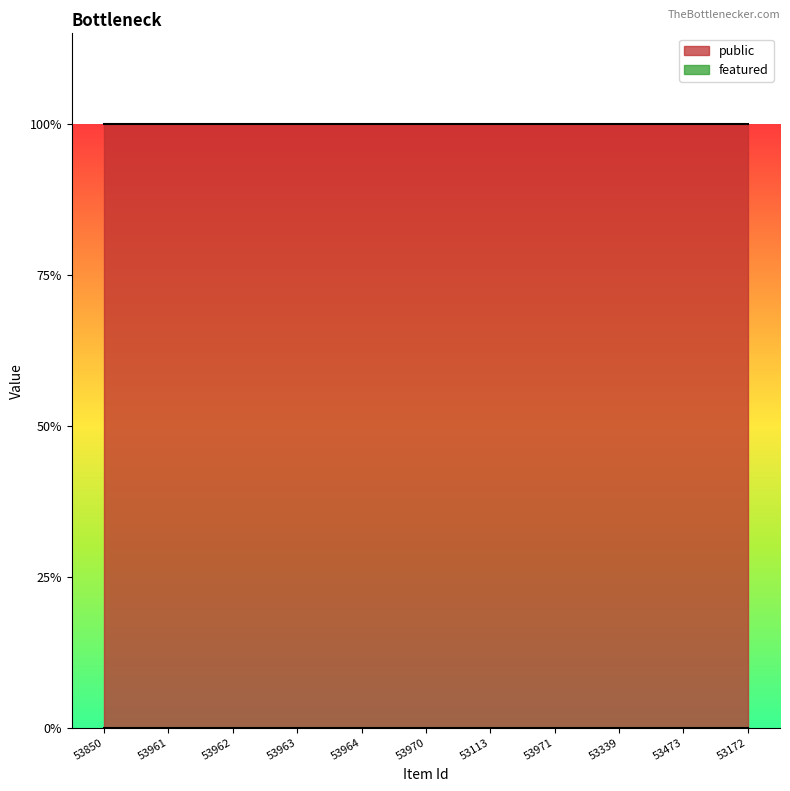

What are all the series names shown in the legend?

public, featured